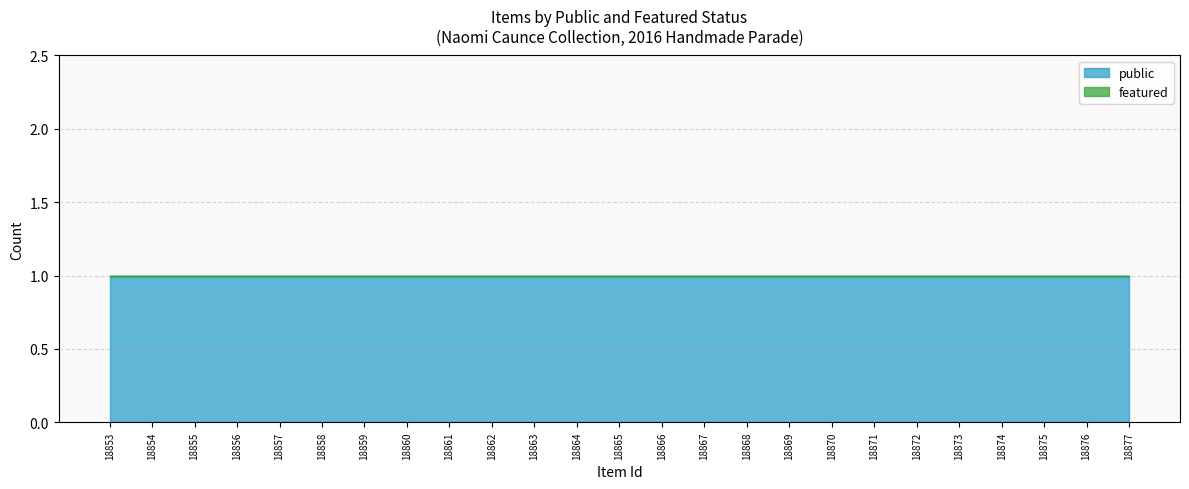

At 18869, list the series in order from smallest to largest.

featured, public